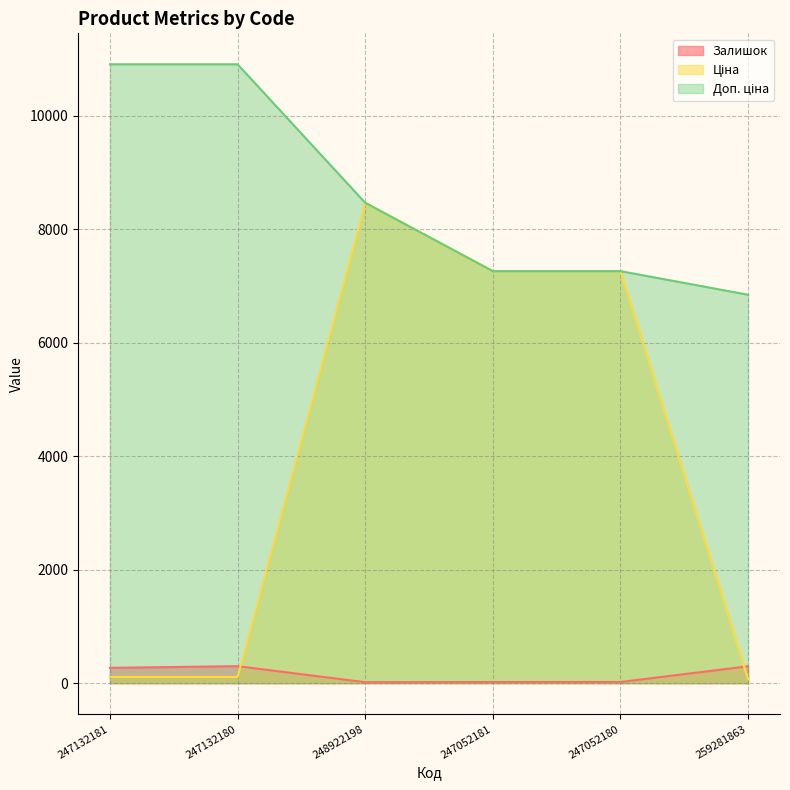

Rank the series by their average value, from highest to lowest.

Доп. ціна, Ціна, Залишок